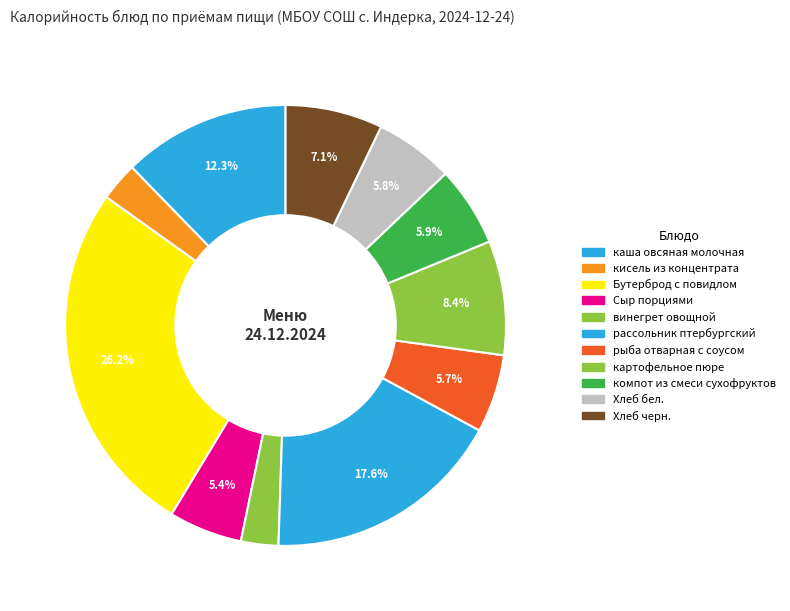

Is it true that картофельное пюре is 8% of the pie?

True